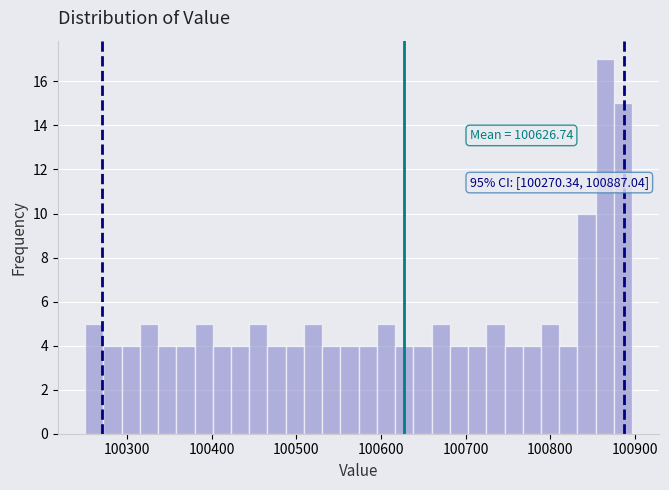

Read against the x-axis, roughly where is the centre of the tallest bar?

100860